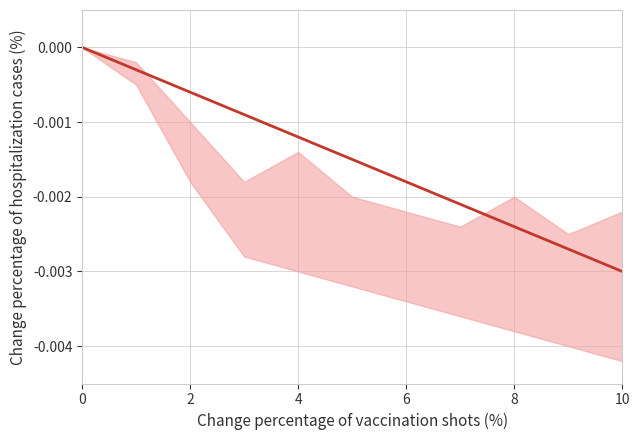

Which has a higher value, 2 or 9?

2